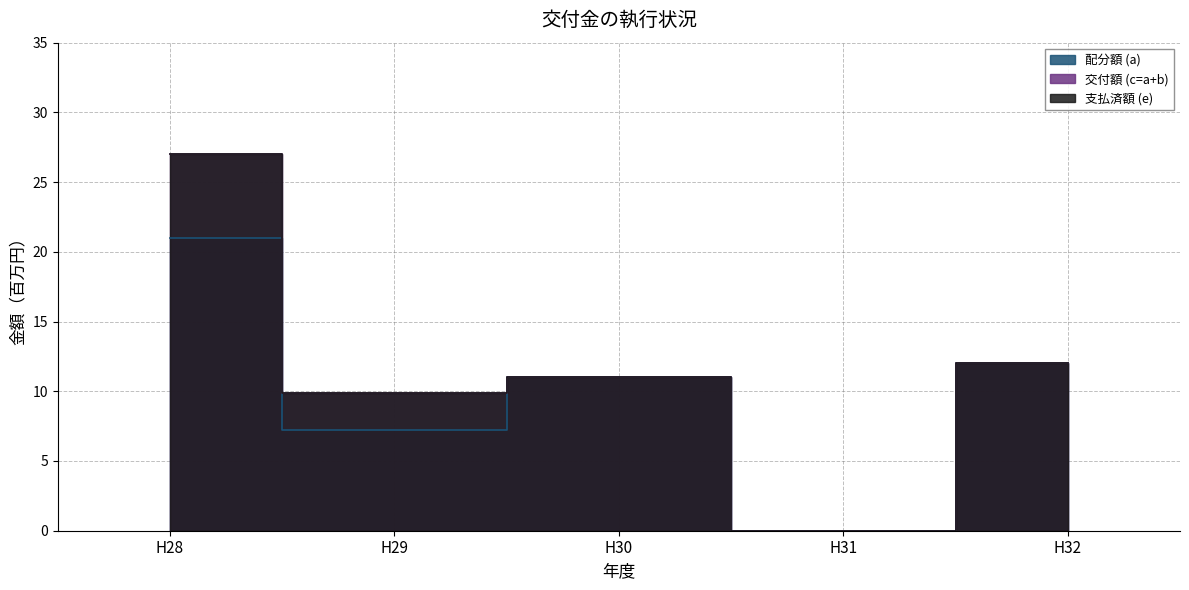

How many values in the 支払済額 (e) series exceed 11?

2